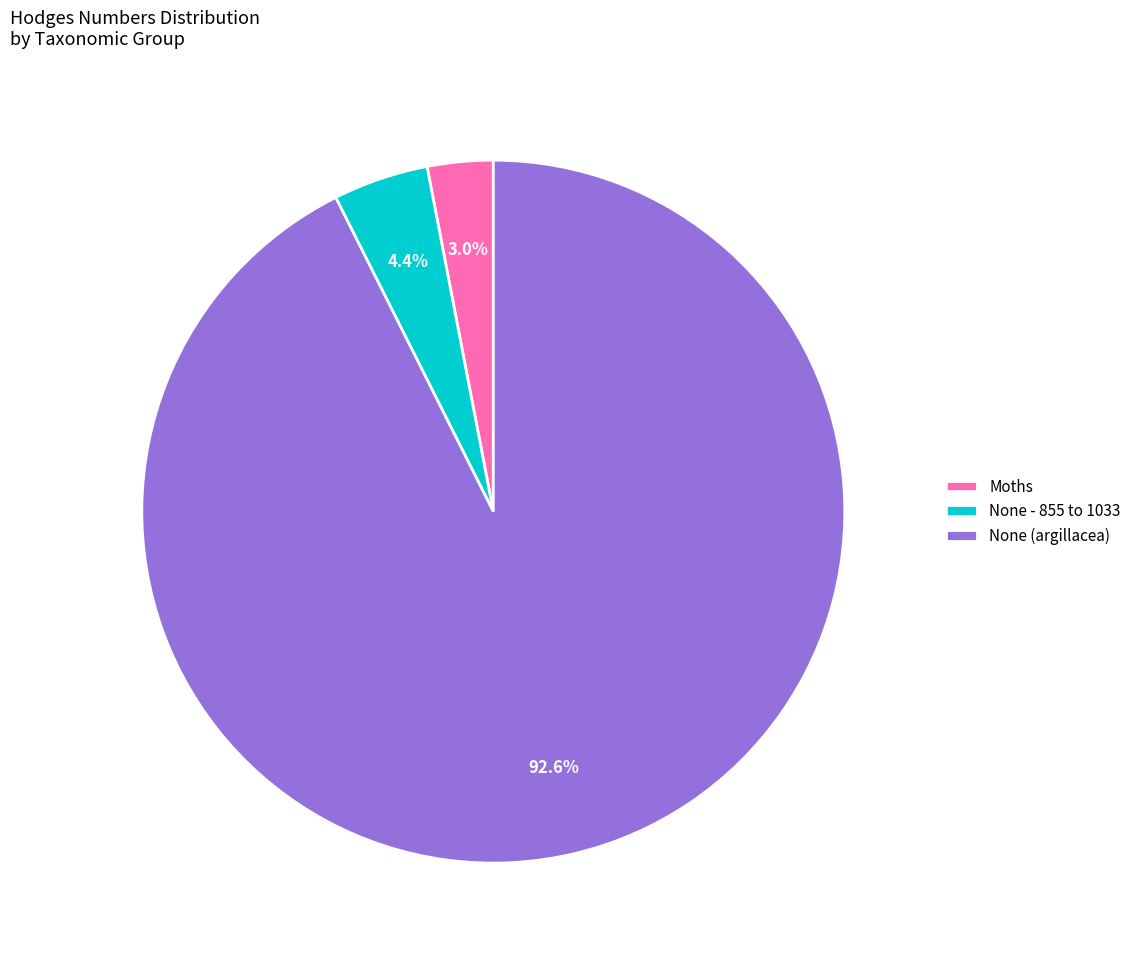

Which category has the smallest portion of the pie?

Moths